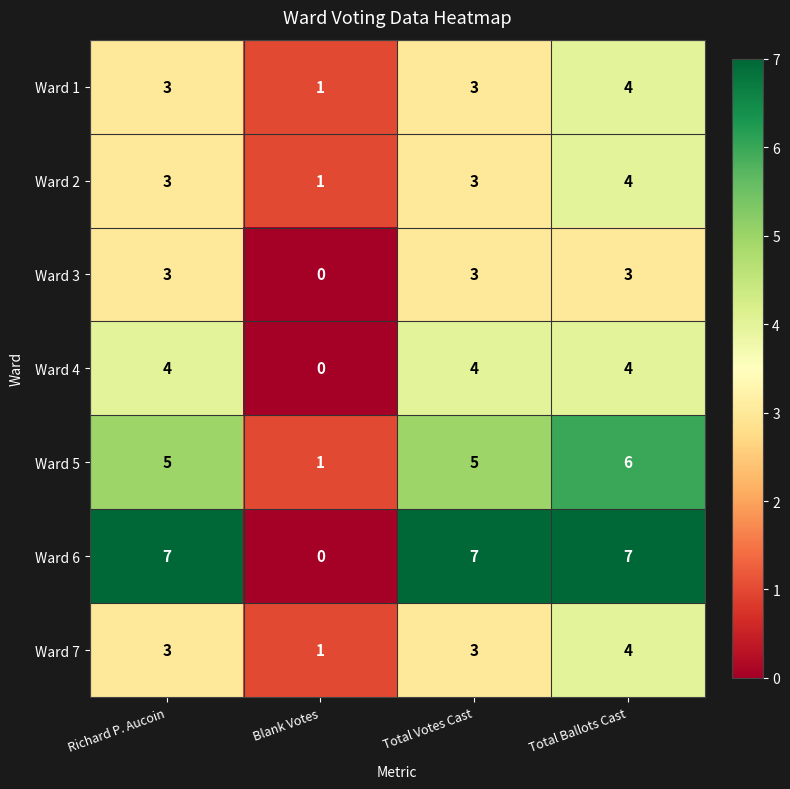

Which series has the largest range (max minus min)?

Ward 6